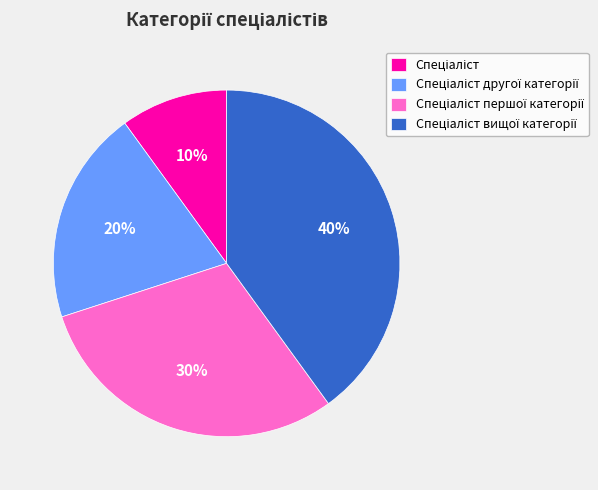

Is there any slice that represents more than half of the pie?

No